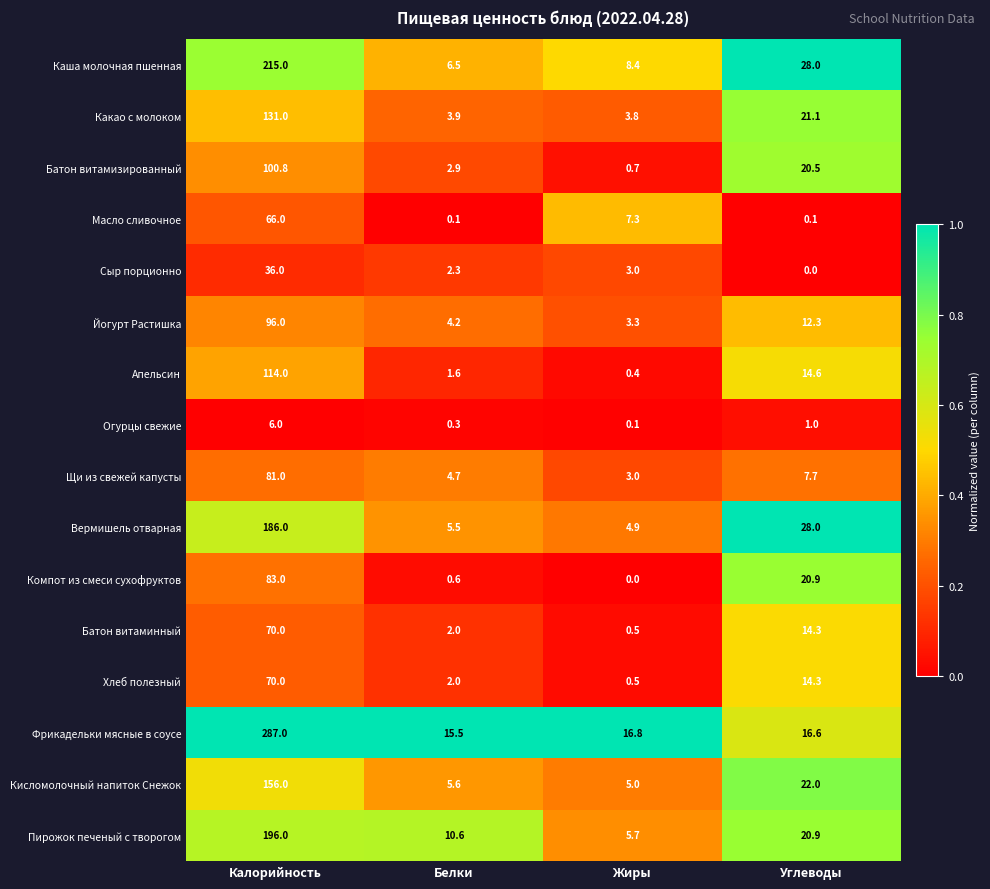

What is the sum of the Батон витамизированный values at Белки and Калорийность?

103.7